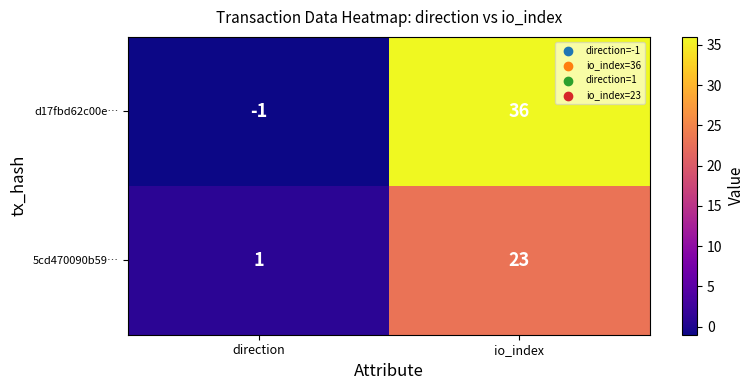

Where is d17fbd62c00e… nearest to the value 17?

direction